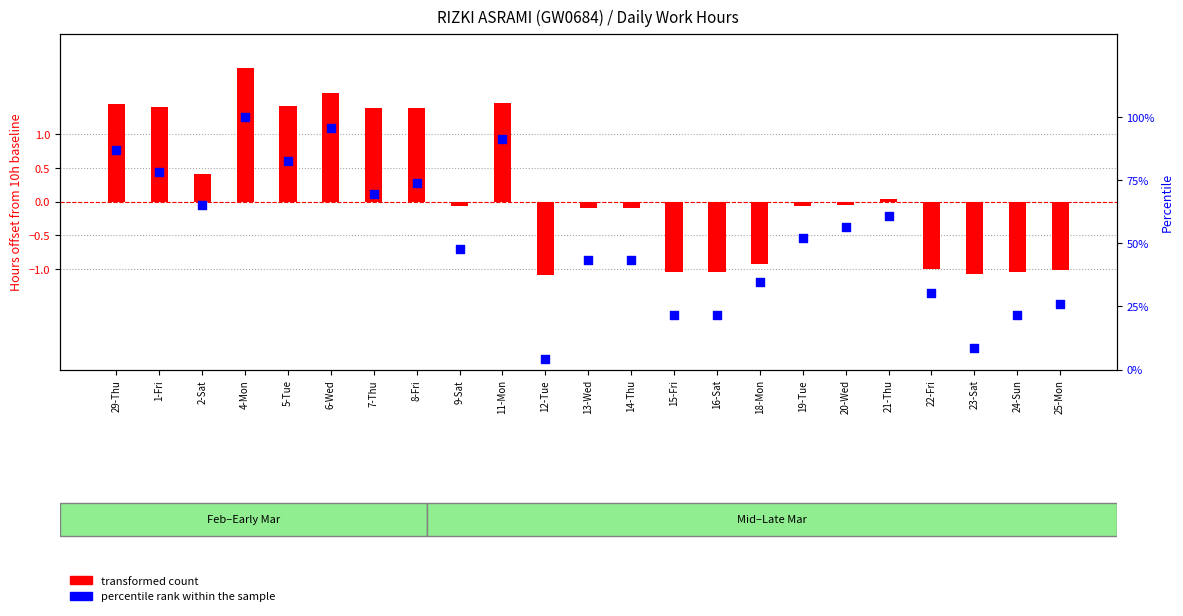

Which series reaches the minimum Y coordinate?

transformed count (offset from 10h)